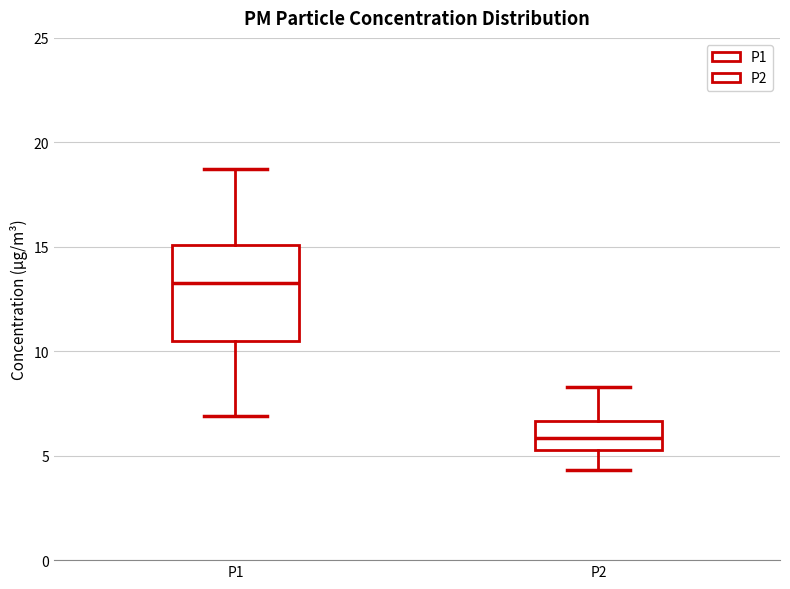

Reading left to right, read every box against the y-axis: the position of its median line, the range the box covers, and the ends of its whiskers. The values are not printed on the chart, so give them approximately, as read against the axis.

P1: median 13.5, box 10.5 to 15.0, whiskers 7.0 to 18.5
P2: median 6.0, box 5.5 to 6.5, whiskers 4.5 to 8.5